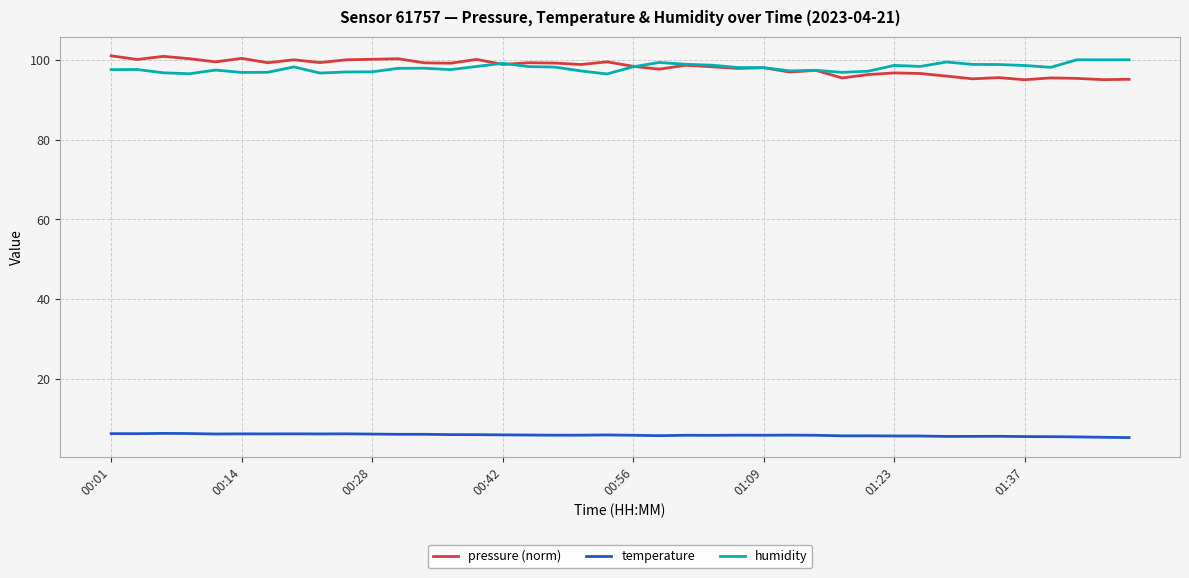

True or false: temperature and pressure (norm) cross at least once.

False